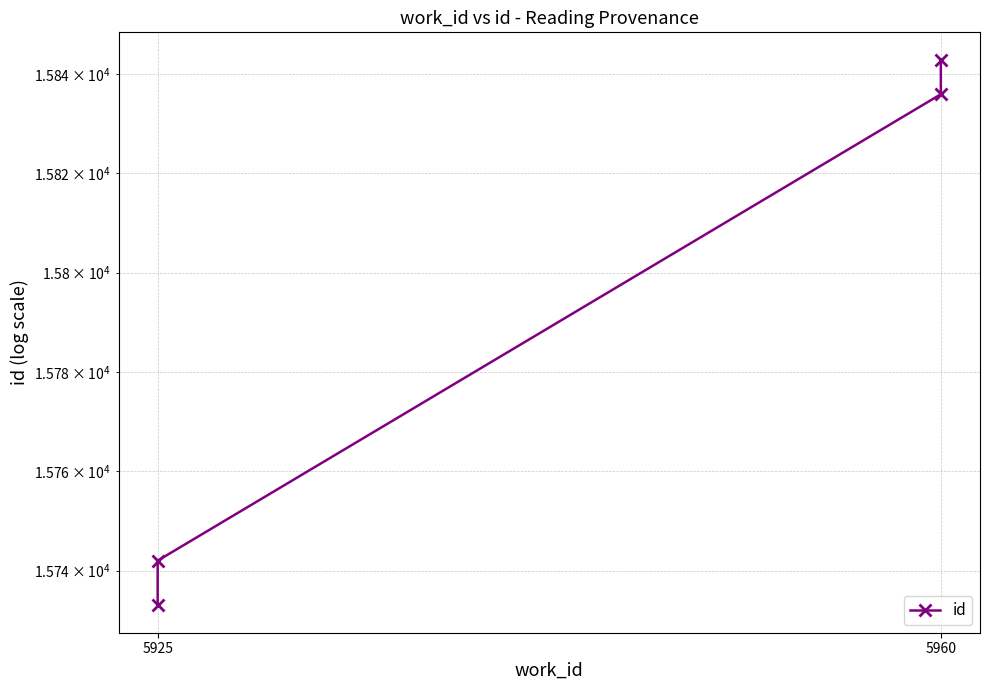

Count the number of data series in this chart.

1